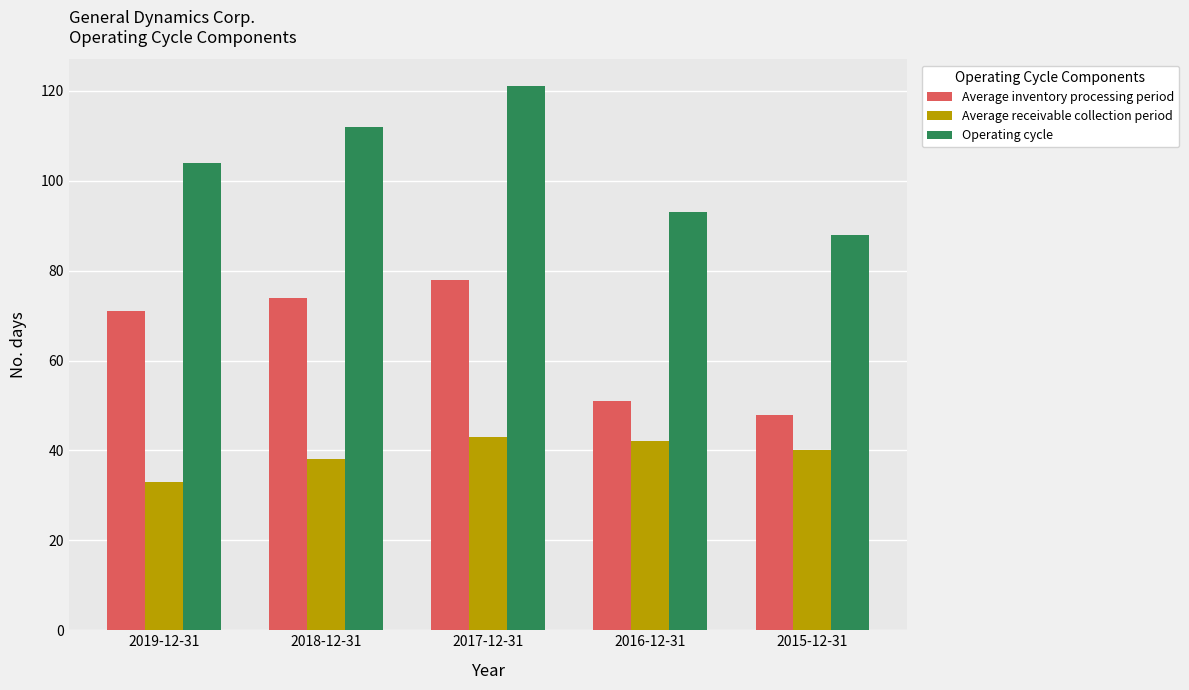

What are all the series names shown in the legend?

Average inventory processing period, Average receivable collection period, Operating cycle